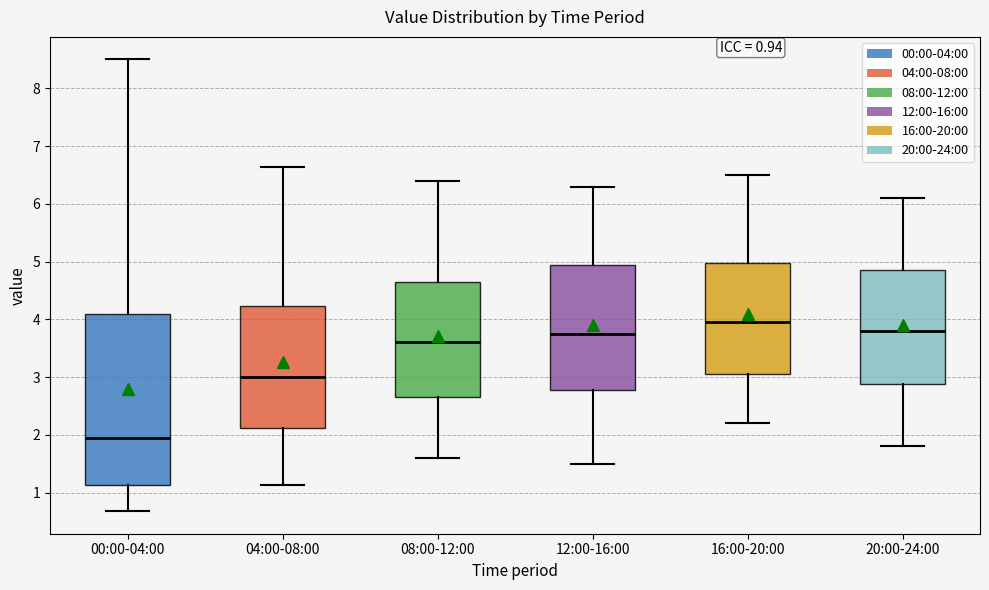

Comparing the boxes themselves (not the whiskers), which one is the tallest?

00:00-04:00